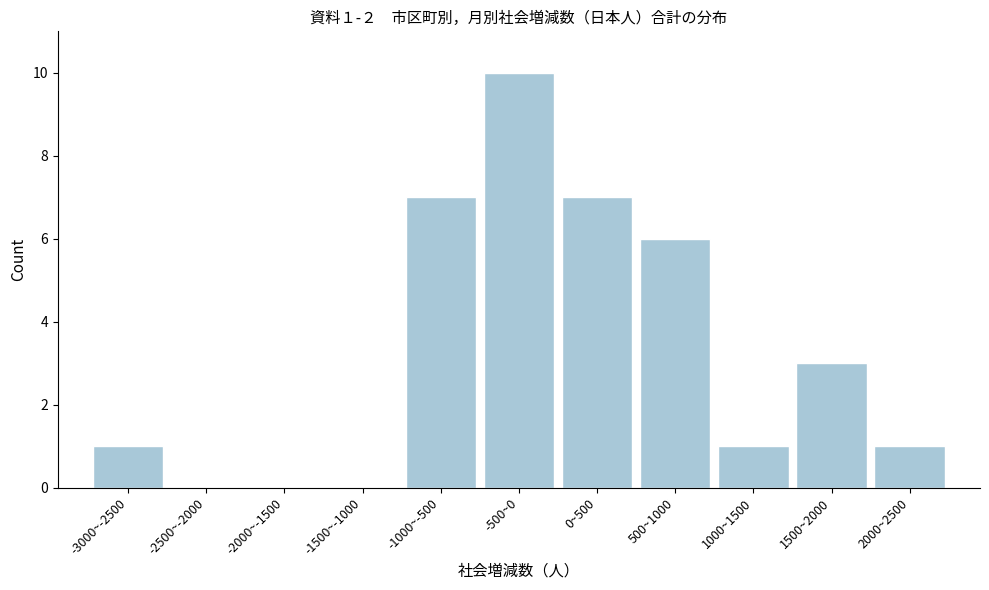

Reading left to right, extract all data points from this chart.

-3000~-2500=1	-2500~-2000=0	-2000~-1500=0	-1500~-1000=0	-1000~-500=7	-500~0=10	0~500=7	500~1000=6	1000~1500=1	1500~2000=3	2000~2500=1